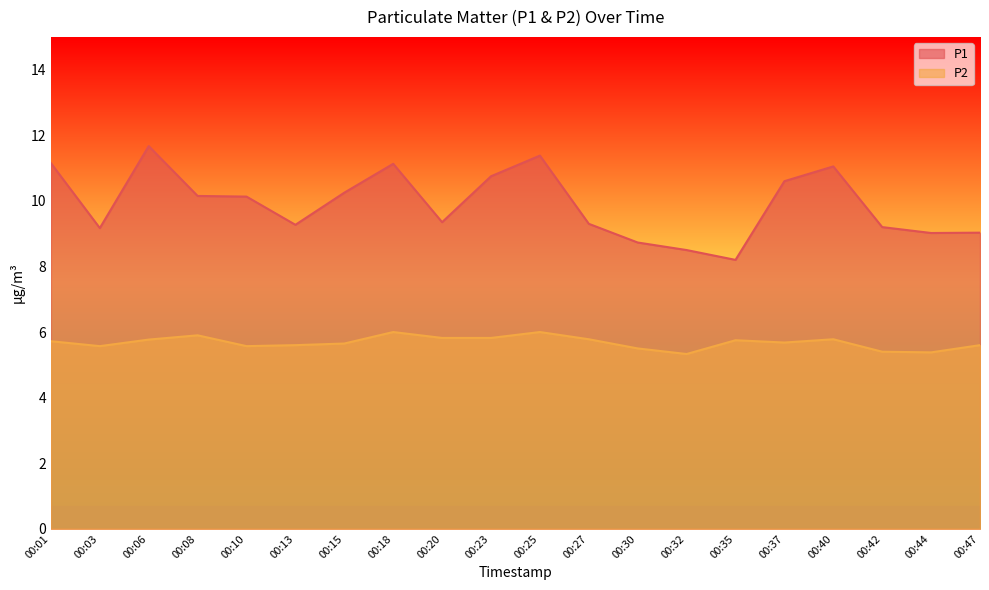

How many categories are shown in the chart?

20